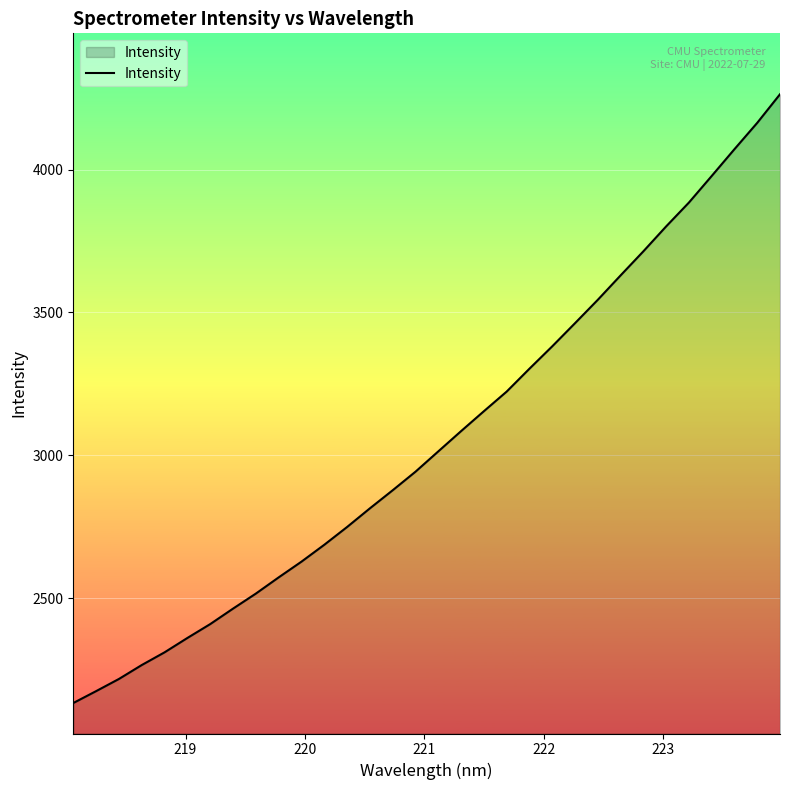

What is the difference between the maximum and minimum values?

2130.4